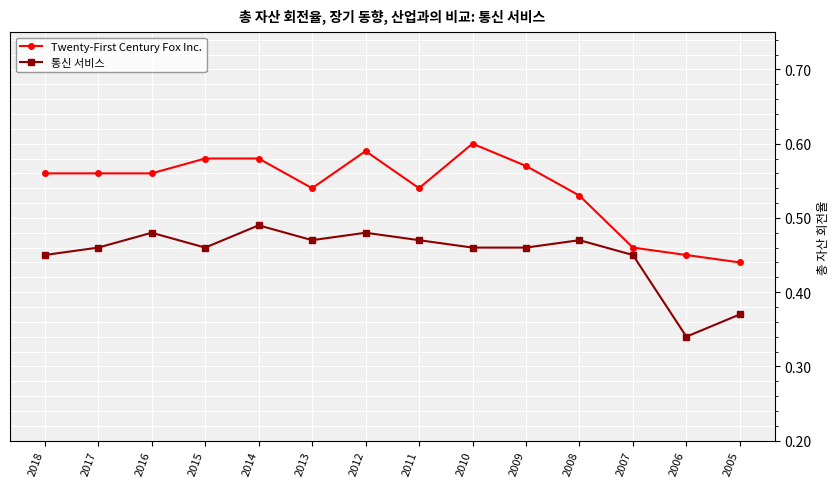

True or false: Twenty-First Century Fox Inc. has more than 0 points higher than both neighbors.

True